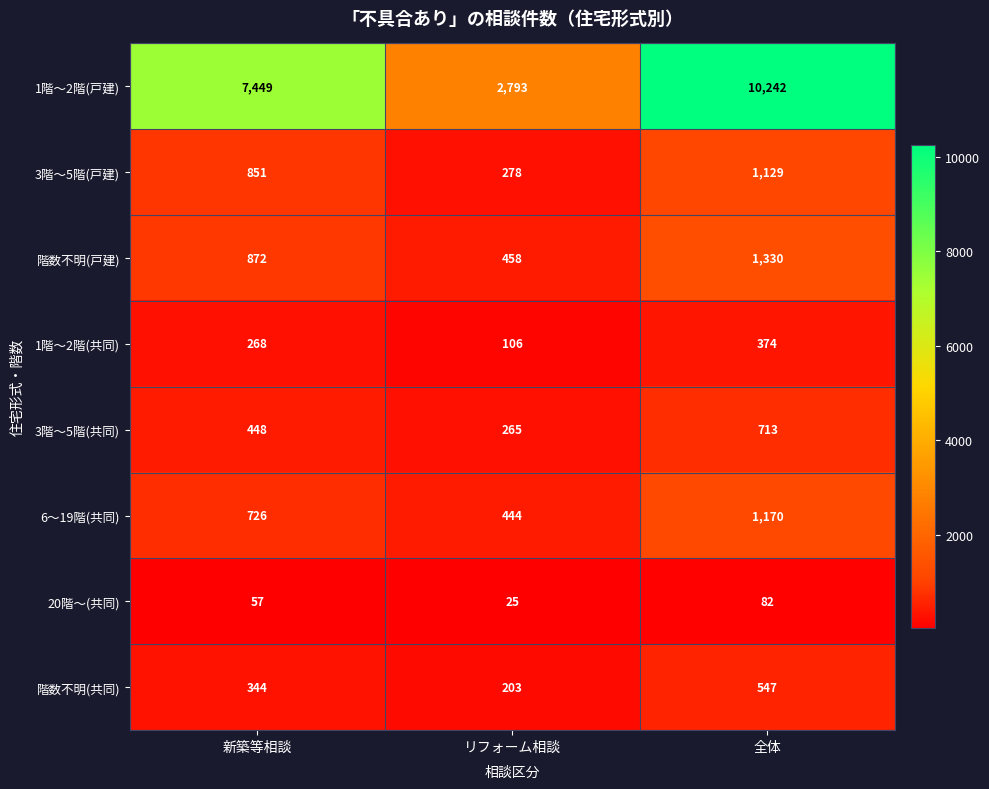

At which category is the sum across all series the highest?

全体